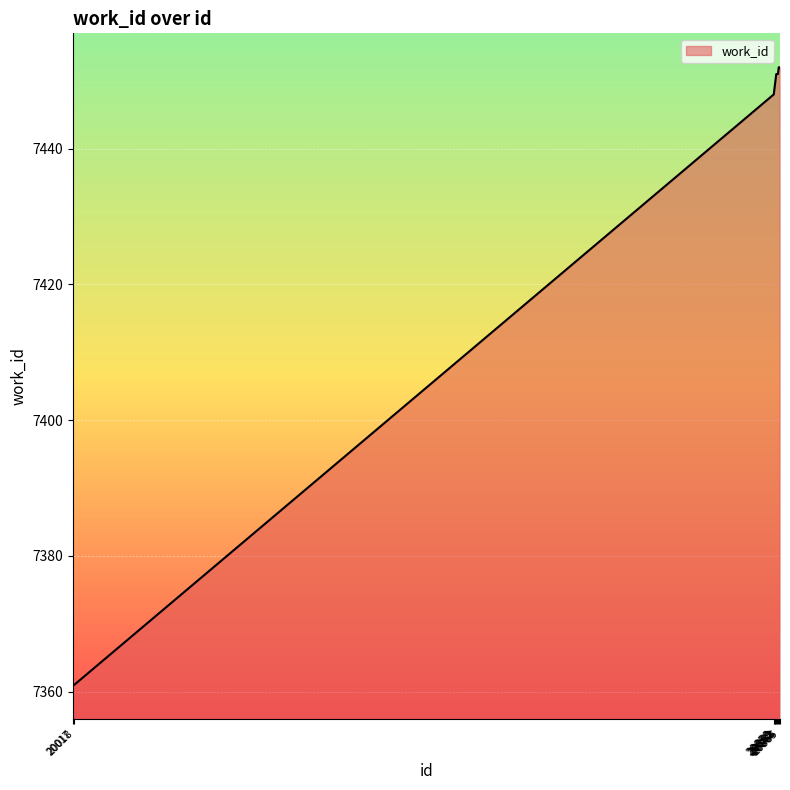

What is the difference between the maximum and minimum values?

91